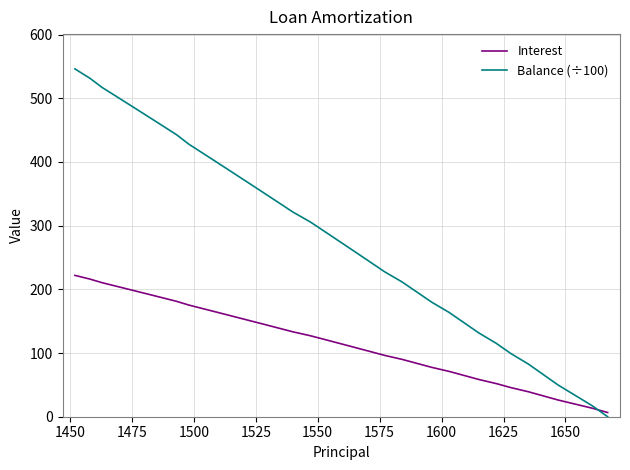

Which series has the largest range (max minus min)?

Balance (÷100)